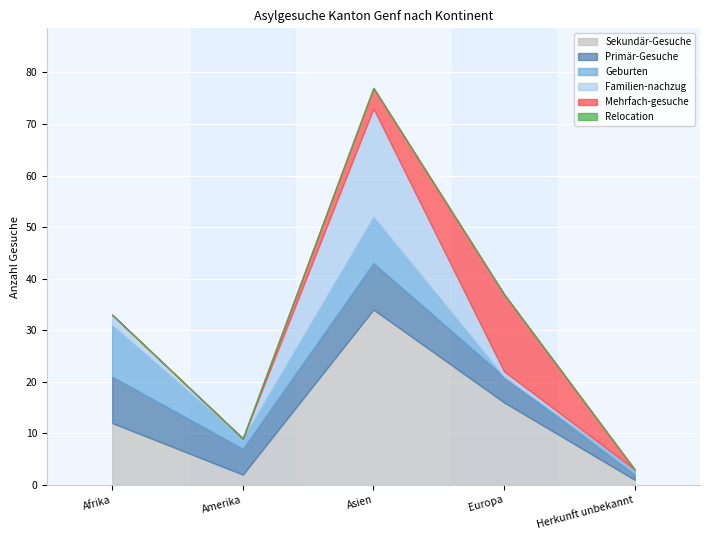

Where do Mehrfach-gesuche and Geburten first cross each other?

Asien and Europa